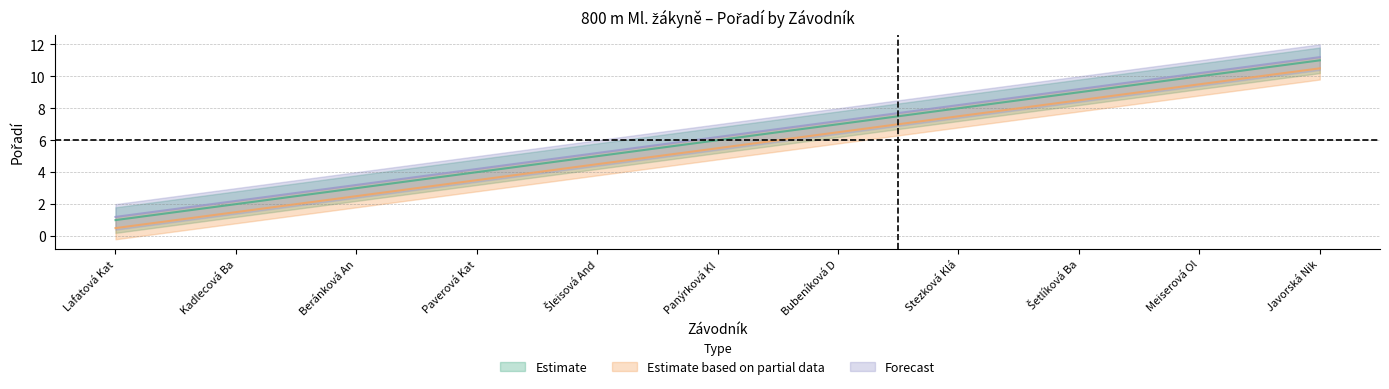

How many lines are shown in the chart?

3